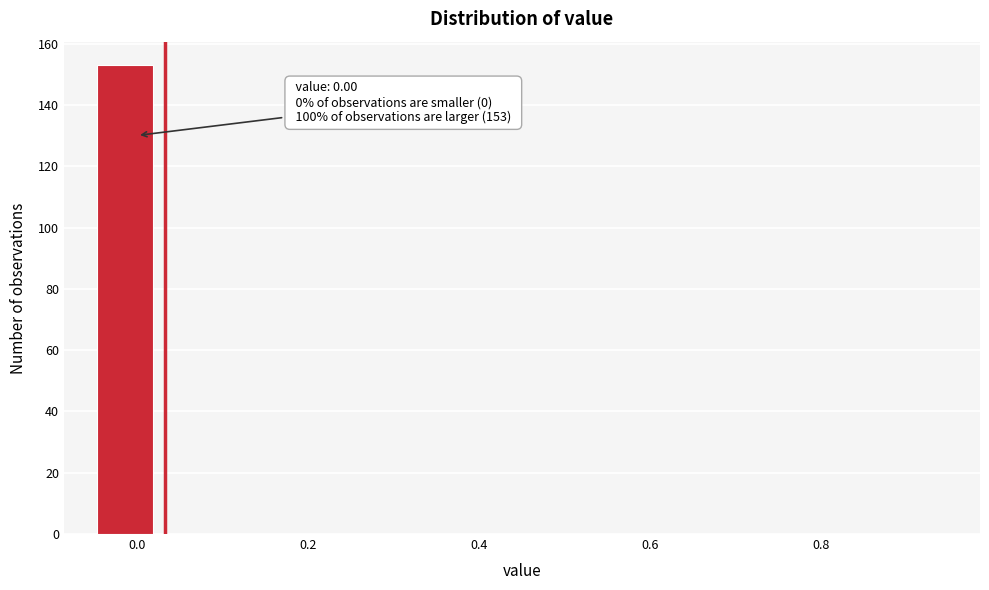

Around what value on the x-axis is the tallest bar? Give the approximate position of its centre, as read against the axis.

-0.02